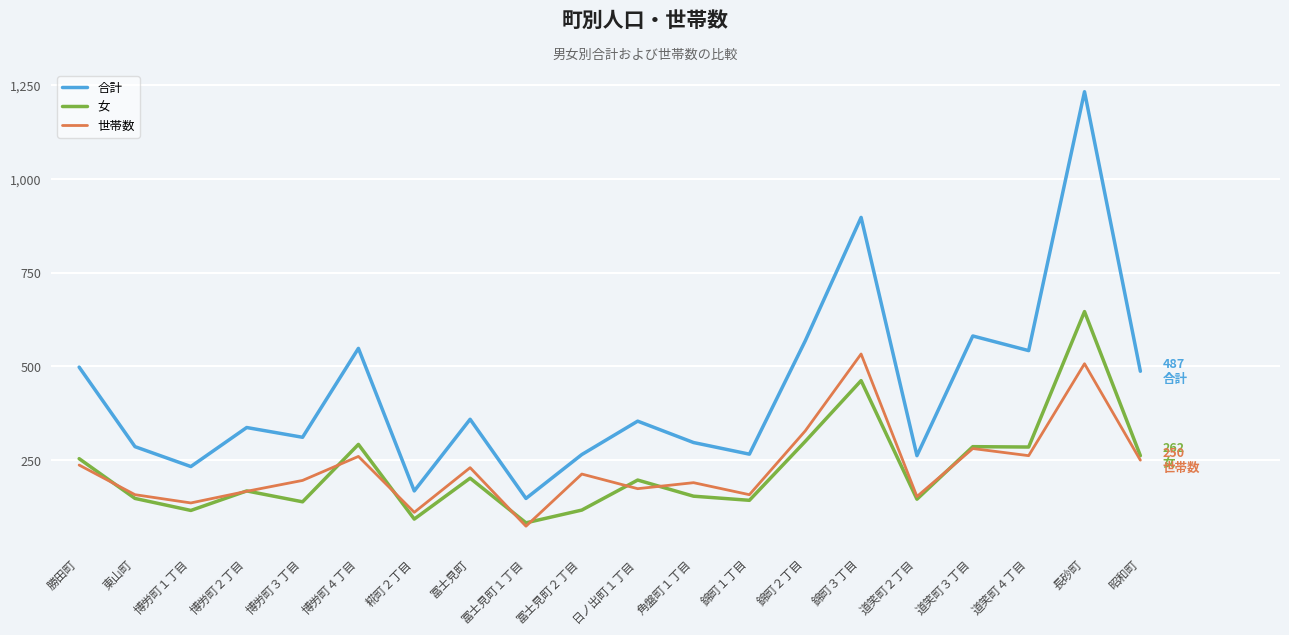

What is the difference between the second highest and minimum values in the 合計 series?

749